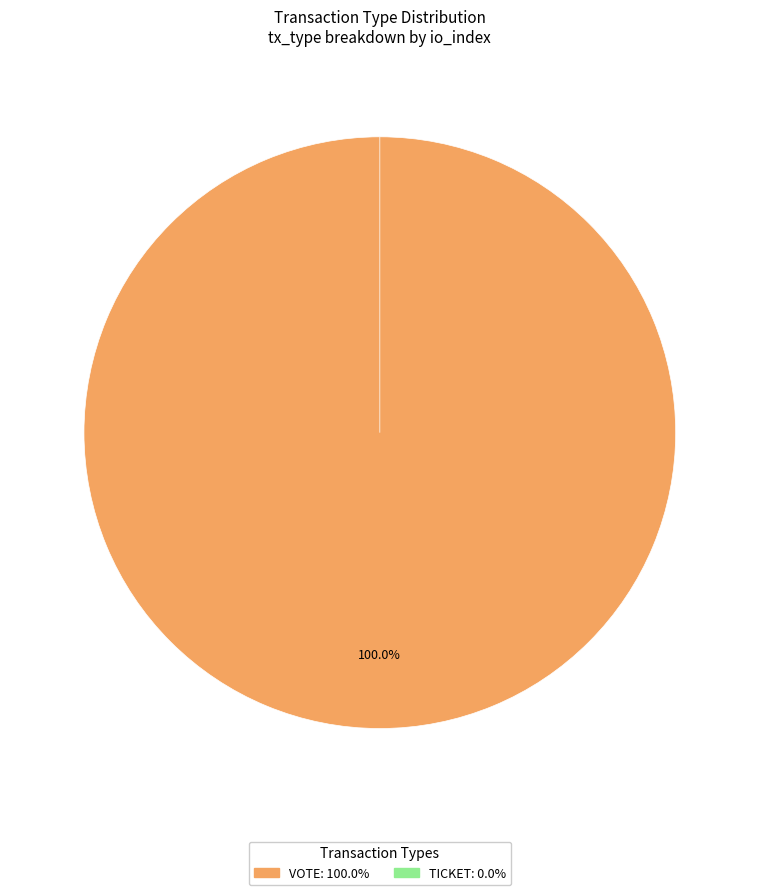

What is the change in value from Vote (io_index=1) to Ticket (io_index=0)?

-1